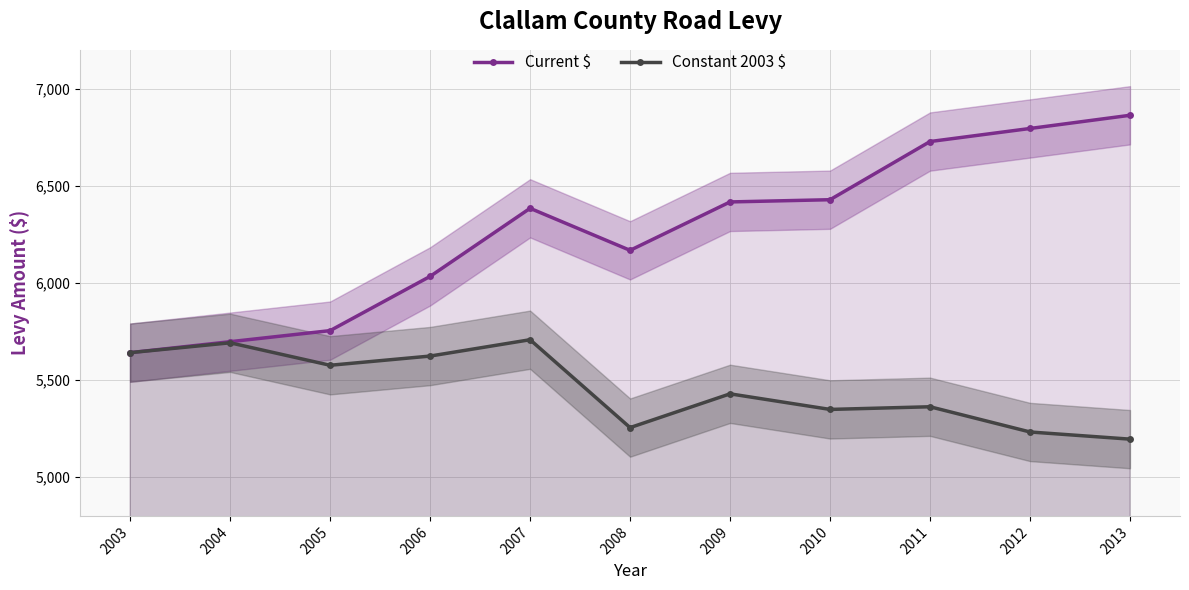

At which category is the sum across all series the highest?

2007